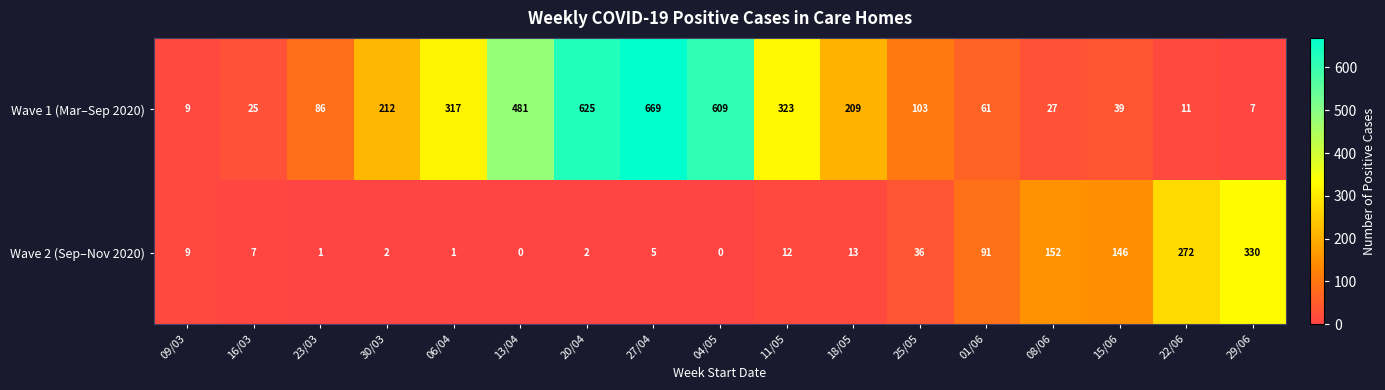

At 20/04, list the series in order from smallest to largest.

Wave 2 (Sep–Nov 2020), Wave 1 (Mar–Sep 2020)